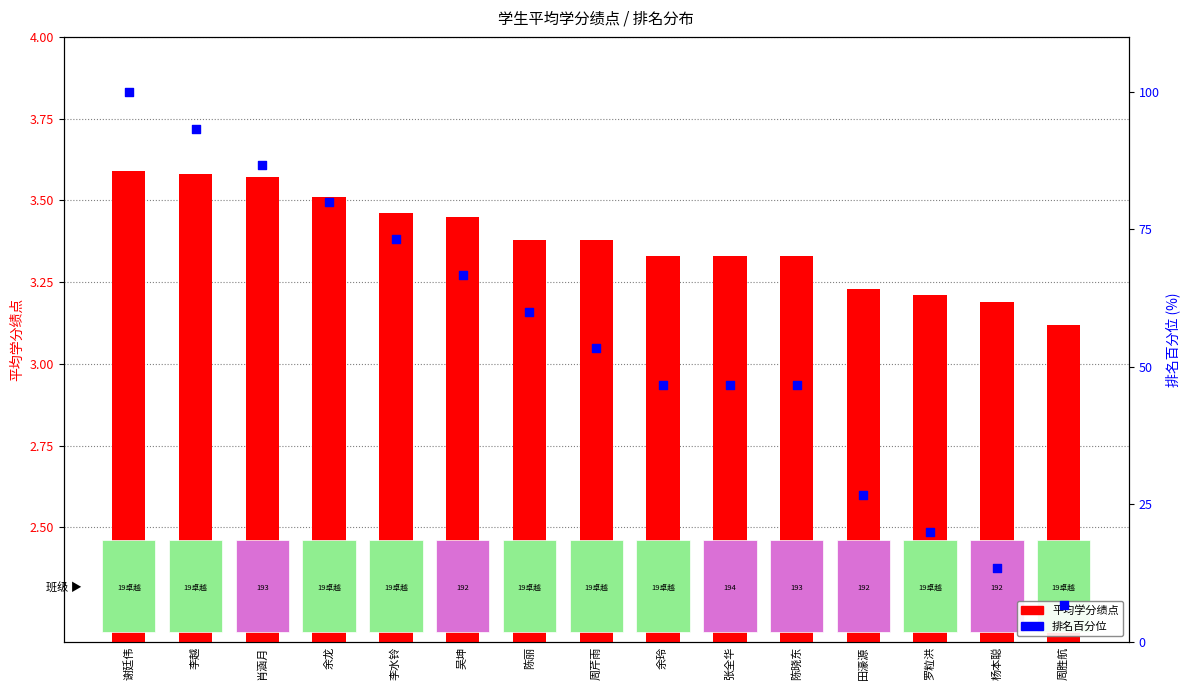

At which category is the sum across all series the highest?

谢廷伟